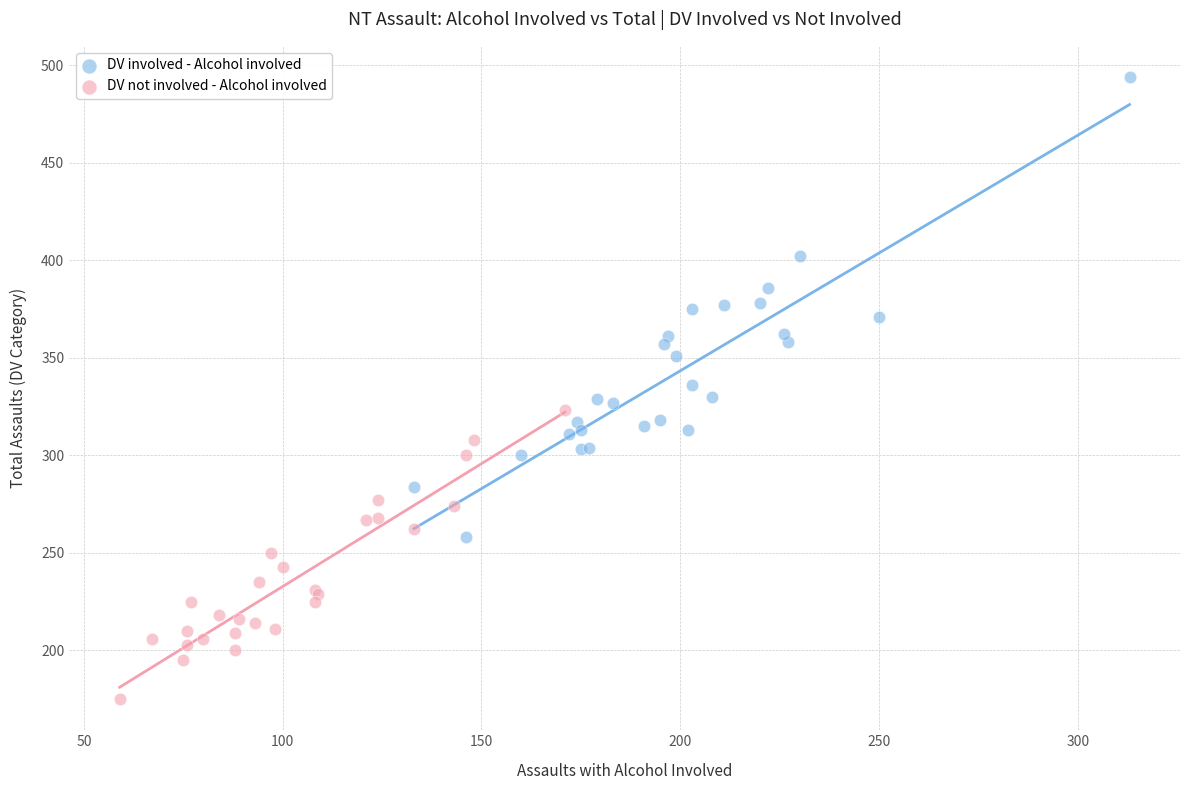

Which series has the widest spread of Y values?

DV involved - Alcohol involved